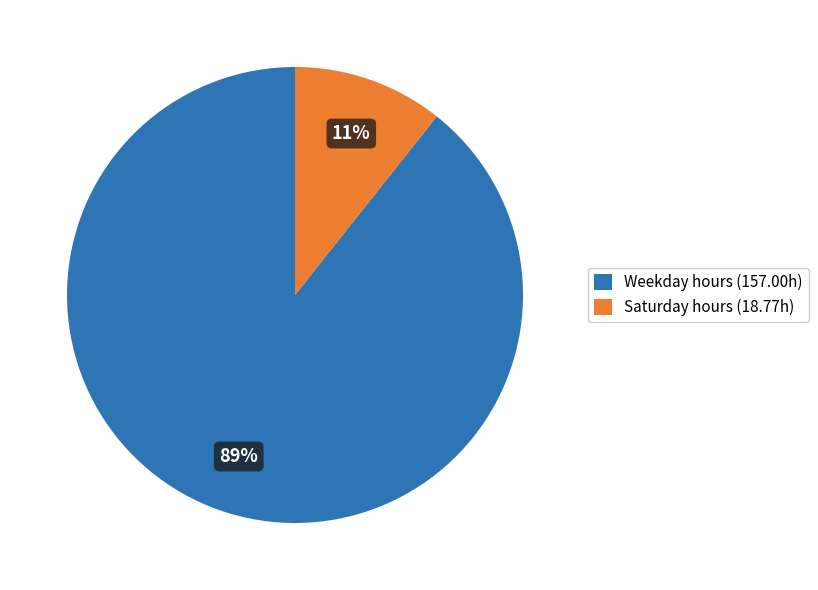

How many slices are in this pie chart?

2